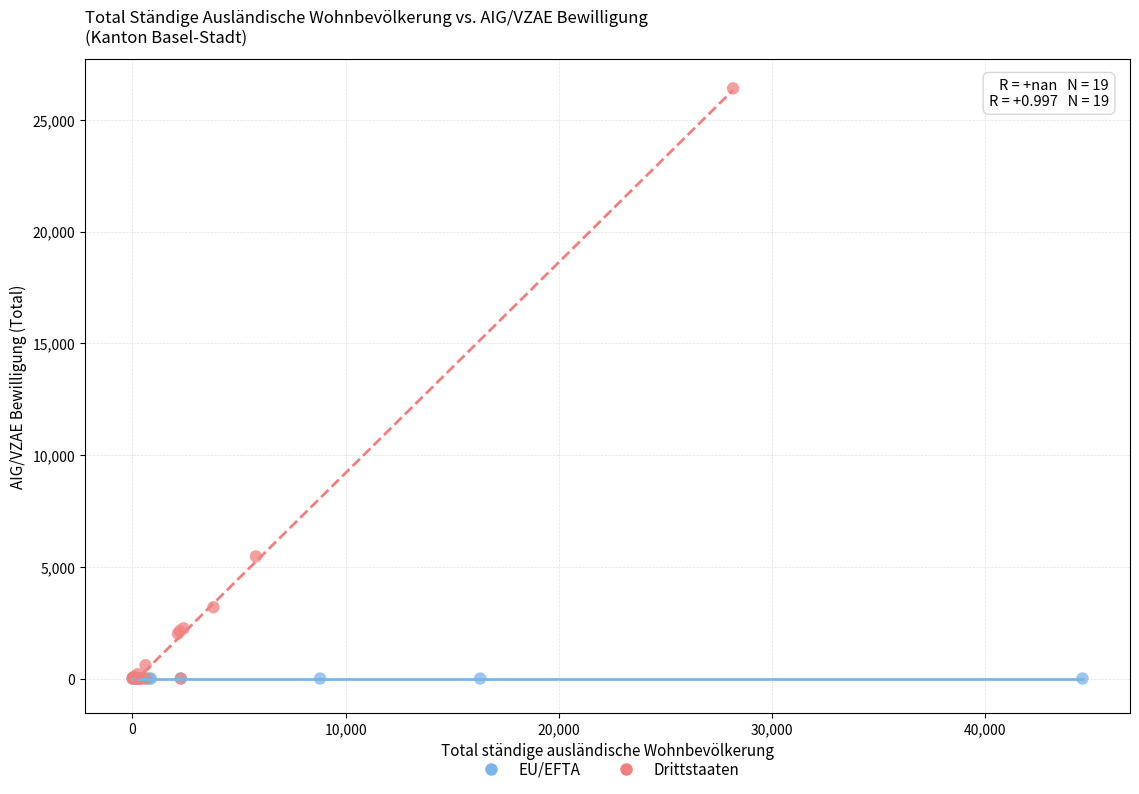

Which series reaches the maximum Y coordinate?

Drittstaaten